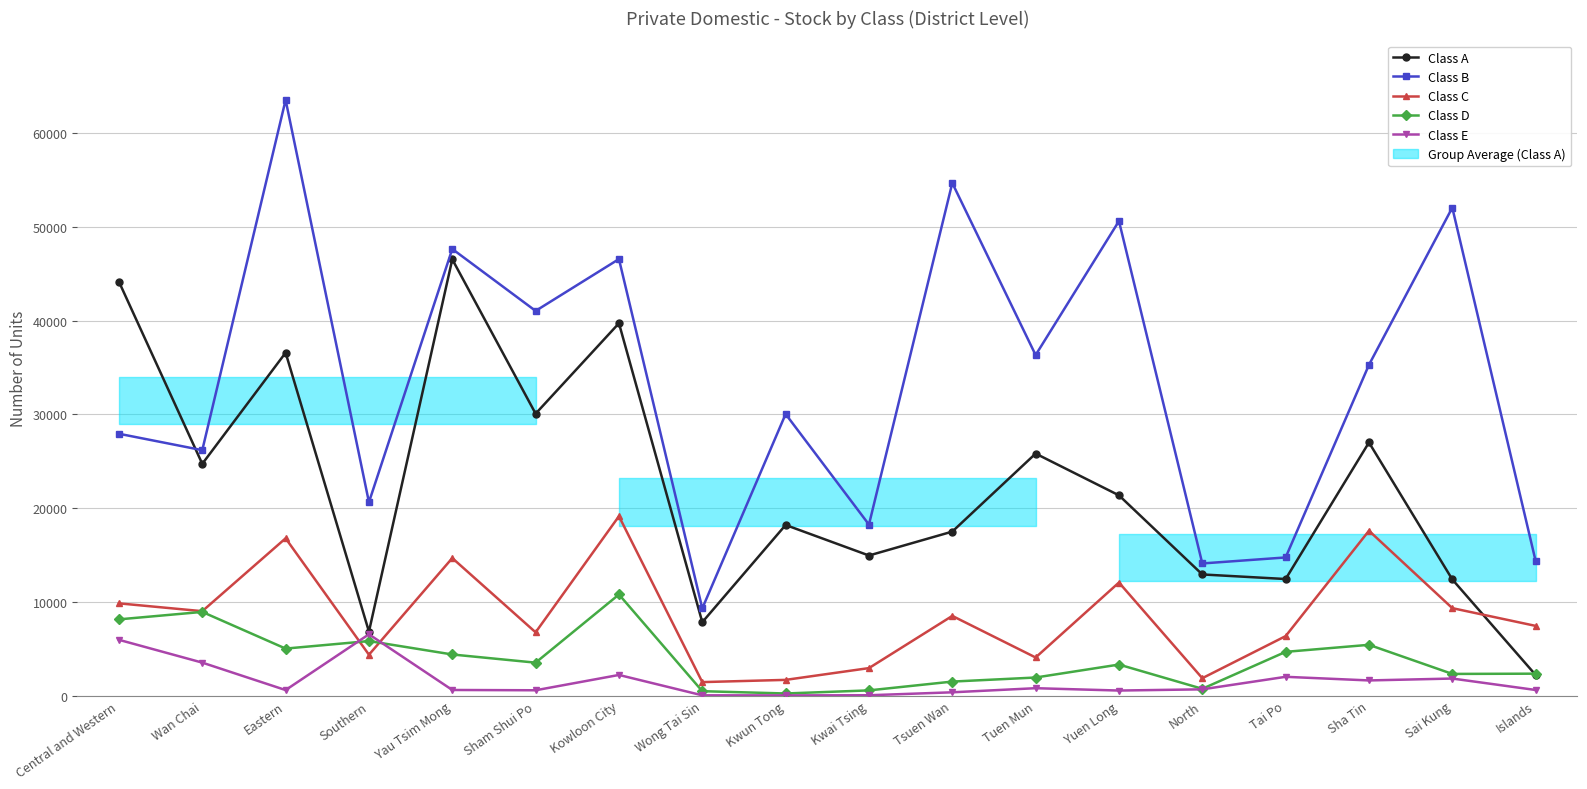

Reading right to left, transcribe all the data shown in this chart.

Class A: Islands=2201	Sai Kung=12392	Sha Tin=27002	Tai Po=12435	North=12924	Yuen Long=21363	Tuen Mun=25818	Tsuen Wan=17495	Kwai Tsing=14944	Kwun Tong=18201	Wong Tai Sin=7830	Kowloon City=39721	Sham Shui Po=30075	Yau Tsim Mong=46539	Southern=6828	Eastern=36578	Wan Chai=24723	Central and Western=44151
Class B: Islands=14358	Sai Kung=52052	Sha Tin=35286	Tai Po=14738	North=14096	Yuen Long=50622	Tuen Mun=36329	Tsuen Wan=54683	Kwai Tsing=18243	Kwun Tong=30034	Wong Tai Sin=9302	Kowloon City=46569	Sham Shui Po=41038	Yau Tsim Mong=47644	Southern=20631	Eastern=63546	Wan Chai=26181	Central and Western=27932
Class C: Islands=7436	Sai Kung=9330	Sha Tin=17586	Tai Po=6344	North=1856	Yuen Long=12062	Tuen Mun=4065	Tsuen Wan=8501	Kwai Tsing=2933	Kwun Tong=1676	Wong Tai Sin=1439	Kowloon City=19136	Sham Shui Po=6750	Yau Tsim Mong=14670	Southern=4361	Eastern=16779	Wan Chai=9005	Central and Western=9840
Class D: Islands=2338	Sai Kung=2312	Sha Tin=5417	Tai Po=4666	North=725	Yuen Long=3311	Tuen Mun=1928	Tsuen Wan=1494	Kwai Tsing=555	Kwun Tong=225	Wong Tai Sin=470	Kowloon City=10786	Sham Shui Po=3513	Yau Tsim Mong=4386	Southern=5817	Eastern=5014	Wan Chai=8927	Central and Western=8132
Class E: Islands=598	Sai Kung=1819	Sha Tin=1617	Tai Po=2004	North=667	Yuen Long=539	Tuen Mun=789	Tsuen Wan=351	Kwai Tsing=36	Kwun Tong=19	Wong Tai Sin=29	Kowloon City=2202	Sham Shui Po=568	Yau Tsim Mong=599	Southern=6540	Eastern=590	Wan Chai=3517	Central and Western=5949